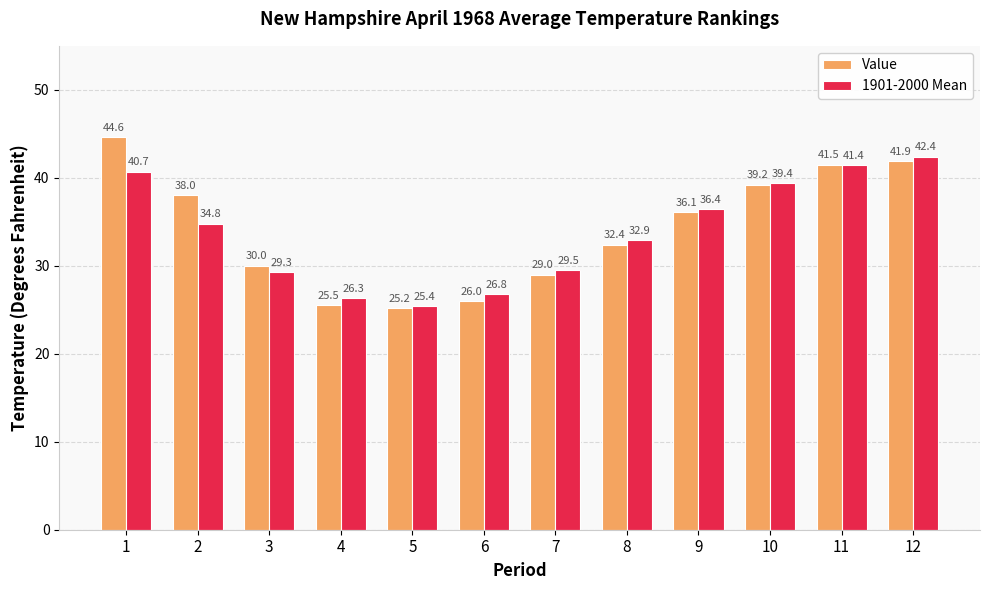

Are the bars horizontal?

No